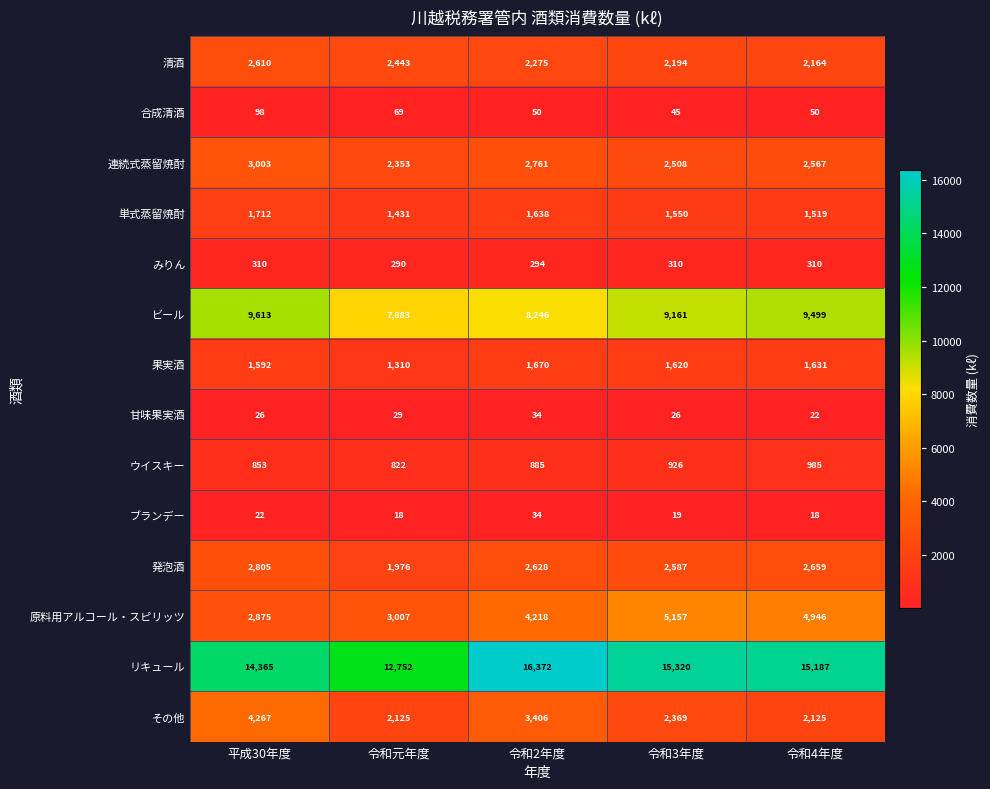

What value does the 清酒 series have at 令和元年度, to the nearest 10?

2440